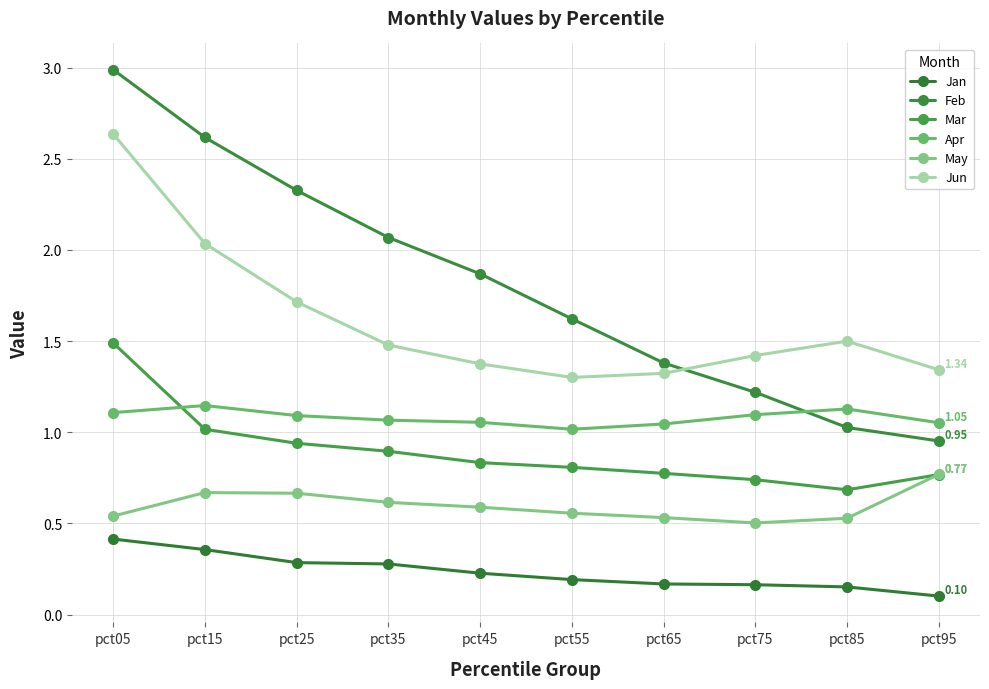

What is the value of the Mar point at the 2nd from the left?

1.0